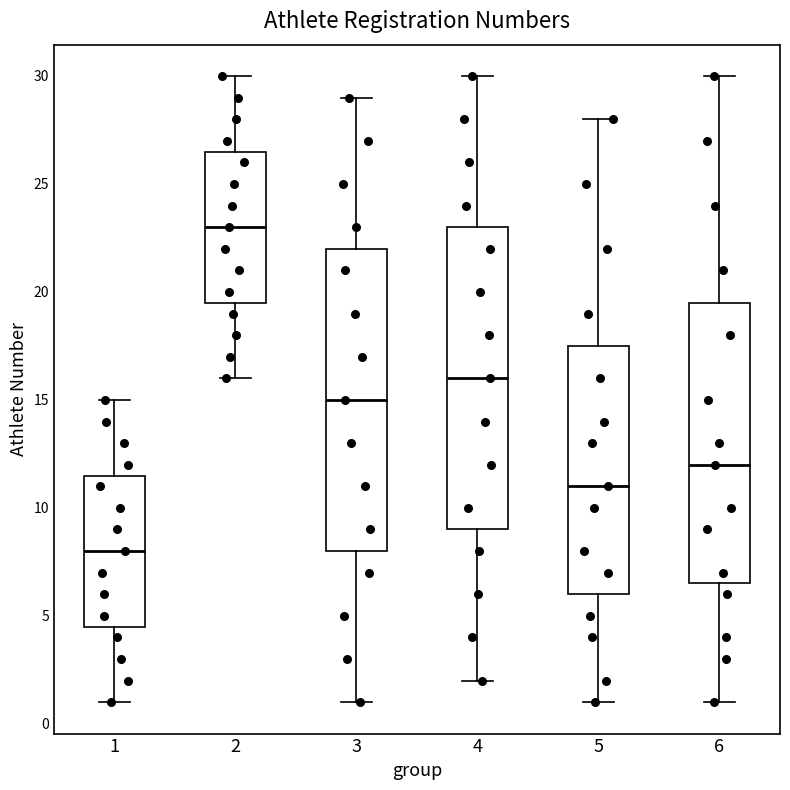

Reading left to right, read every box against the y-axis: the position of its median line, the range the box covers, and the ends of its whiskers. The values are not printed on the chart, so give them approximately, as read against the axis.

1: median 8.0, box 4.5 to 11.5, whiskers 1.0 to 15.0
2: median 23.0, box 19.5 to 26.5, whiskers 16.0 to 30.0
3: median 15.0, box 8.0 to 22.0, whiskers 1.0 to 29.0
4: median 16.0, box 9.0 to 23.0, whiskers 2.0 to 30.0
5: median 11.0, box 6.0 to 17.5, whiskers 1.0 to 28.0
6: median 12.0, box 6.5 to 19.5, whiskers 1.0 to 30.0